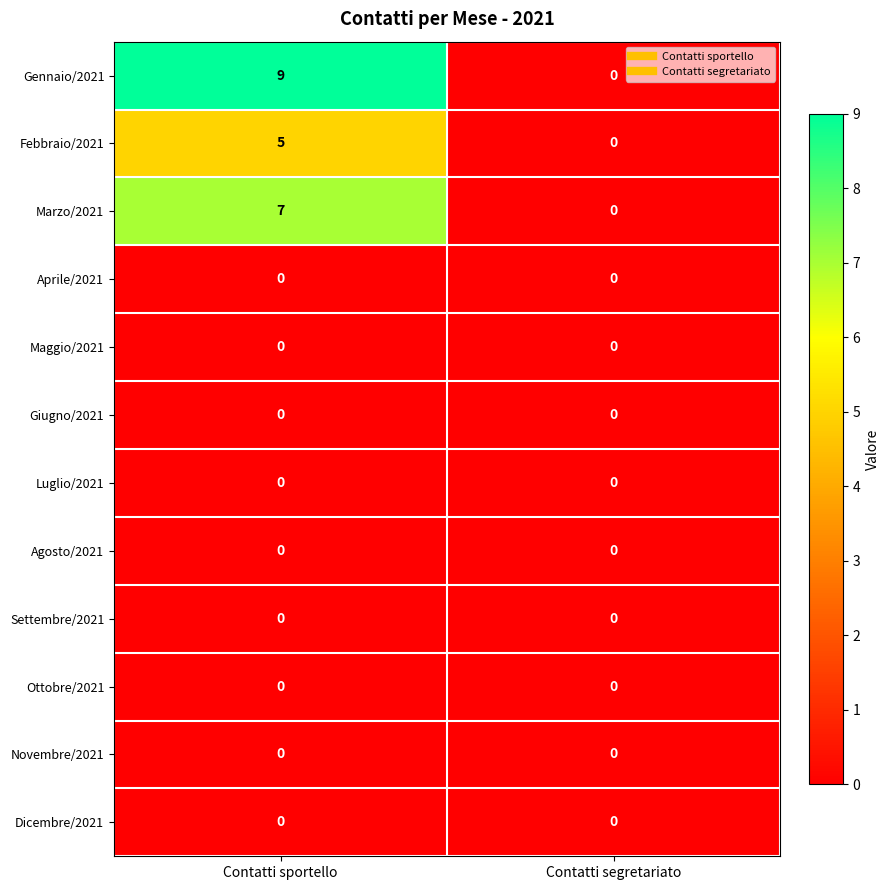

Which series has the widest spread of values?

Gennaio/2021